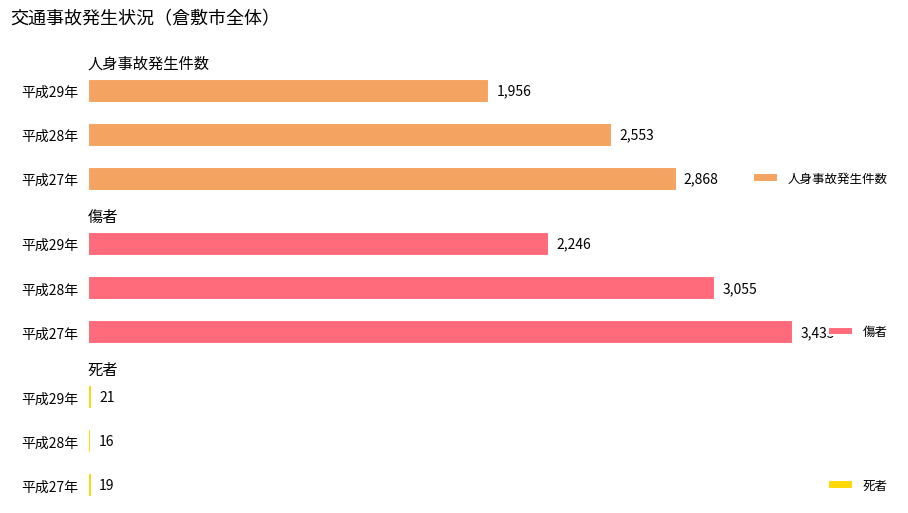

List the series in order of their overall mean, lowest first.

死者, 人身事故発生件数, 傷者